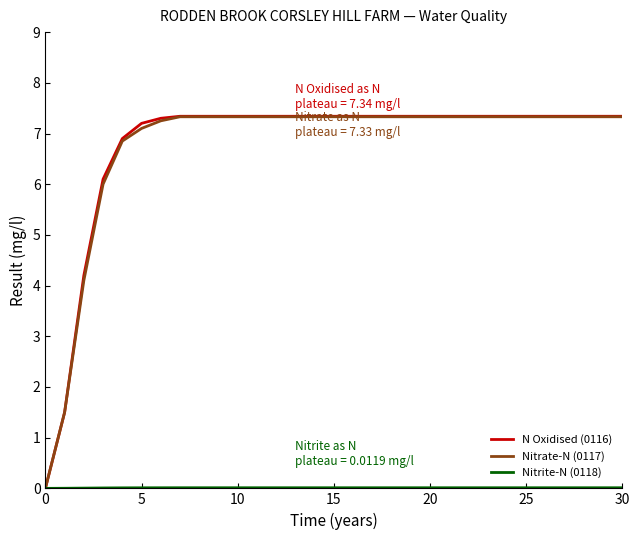

Which series has the largest range (max minus min)?

N Oxidised (0116)